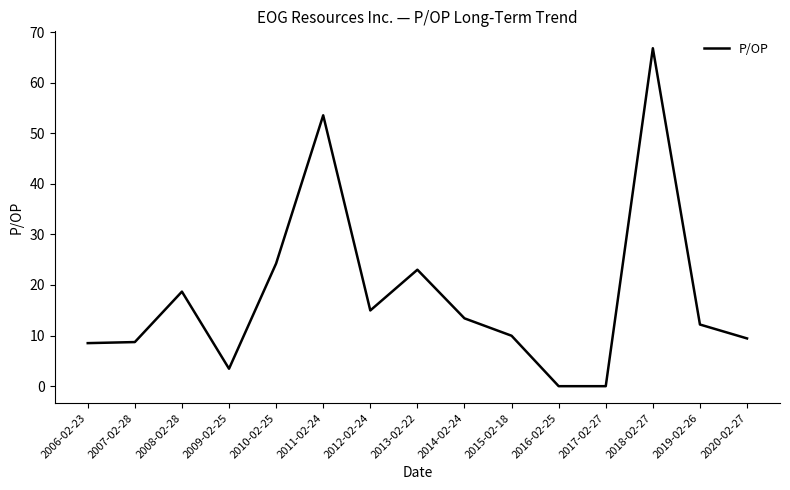

The chart shows a value of 53.5 at 2011-02-24. True or false?

True